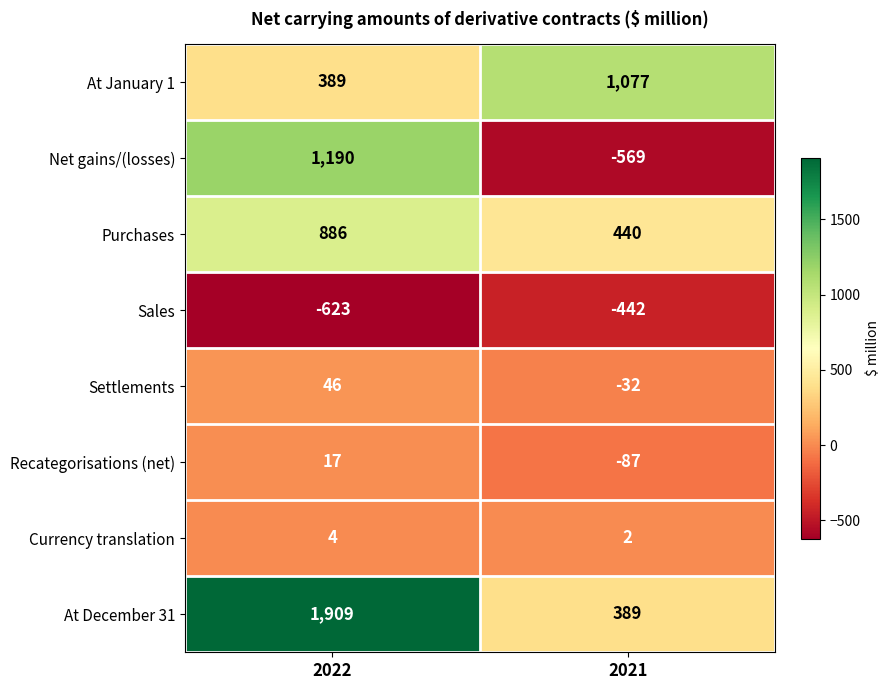

True or false: At January 1 has a value of 389 at 2022.

True